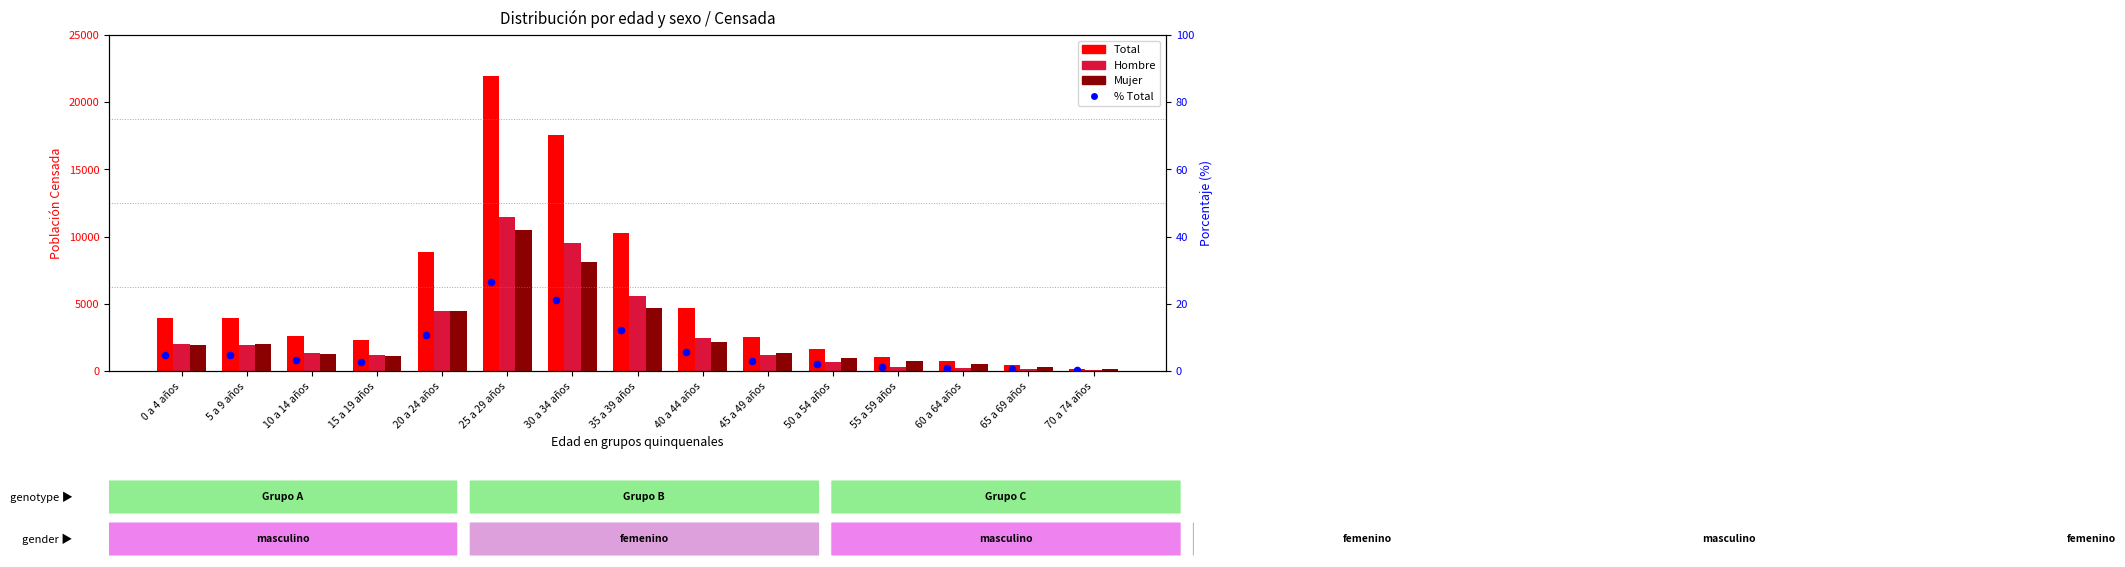

Is the value of Total at 65 a 69 años greater than the value of % Total at 45 a 49 años?

Yes